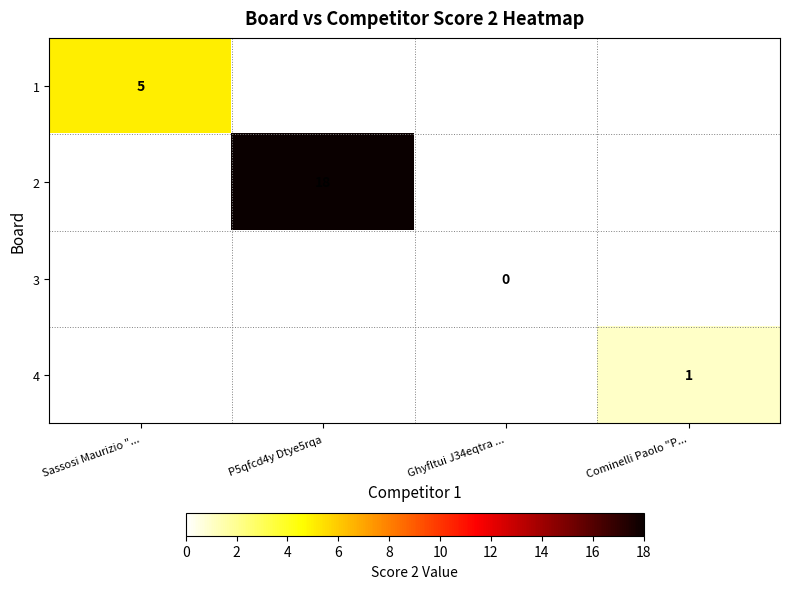

Count the number of categories in the chart.

4